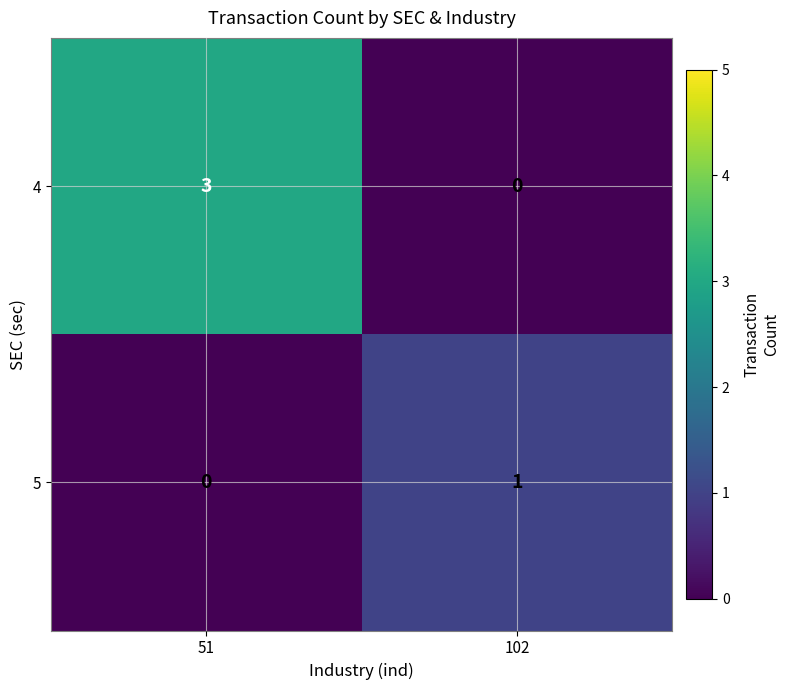

Rank the series at 51 from lowest to highest value.

5, 4